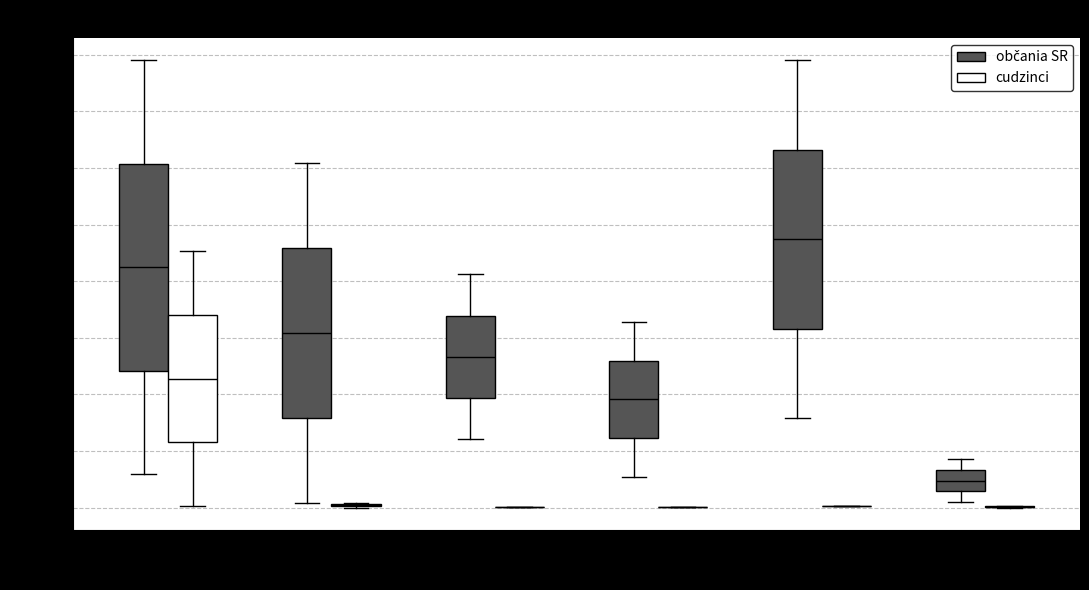

Reading left to right, read every box against the y-axis: the position of its median line, the range the box covers, and the ends of its whiskers. The values are not printed on the chart, so give them approximately, as read against the axis.

LF (občania SR): median 860, box 480 to 1220, whiskers 120 to 1580
LF (cudzinci): median 460, box 240 to 680, whiskers 0 to 900
PF (občania SR): median 620, box 320 to 920, whiskers 20 to 1220
PF (cudzinci): box collapsed to a line at 0, whiskers 0 to 20
PrávF (občania SR): median 540, box 380 to 680, whiskers 240 to 820
PrávF (cudzinci): box collapsed to a line at 0, whiskers 0 to 0
FVS (občania SR): median 380, box 240 to 520, whiskers 100 to 660
FVS (cudzinci): box collapsed to a line at 0, whiskers 0 to 0
FF (občania SR): median 940, box 640 to 1260, whiskers 320 to 1580
FF (cudzinci): box collapsed to a line at 0, whiskers 0 to 0
ÚTVŠ (občania SR): median 100, box 60 to 140, whiskers 20 to 180
ÚTVŠ (cudzinci): box collapsed to a line at 0, whiskers 0 to 0